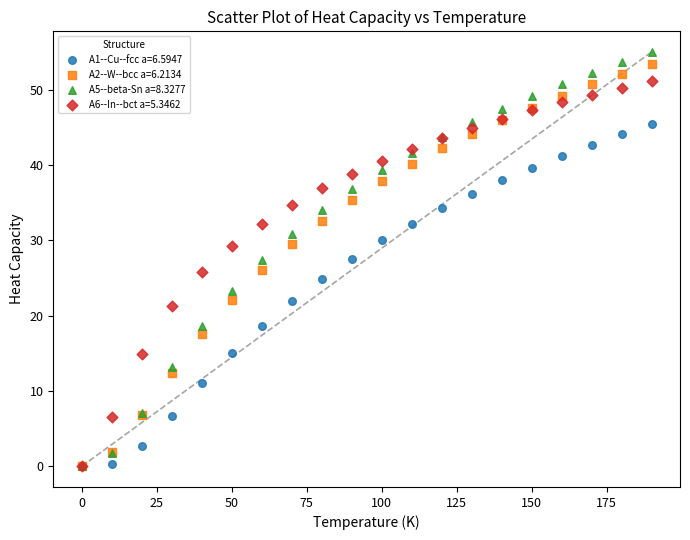

What are all the series names shown in the legend?

A1--Cu--fcc a=6.5947, A2--W--bcc a=6.2134, A5--beta-Sn a=8.3277, A6--In--bct a=5.3462